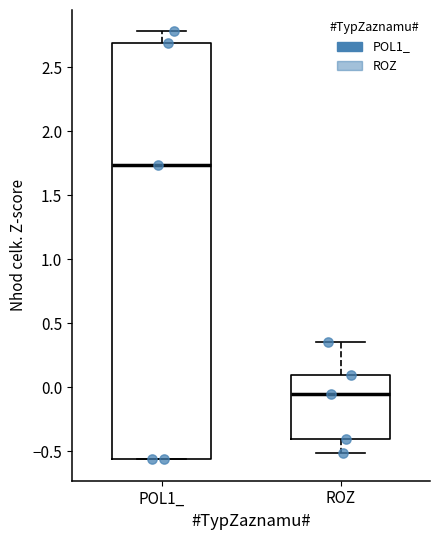

Comparing the boxes themselves (not the whiskers), which one is the tallest?

POL1_